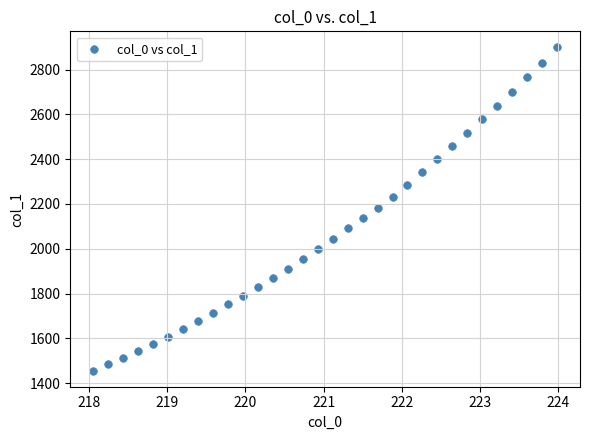

What is the range of X values (max minus min)?

5.9